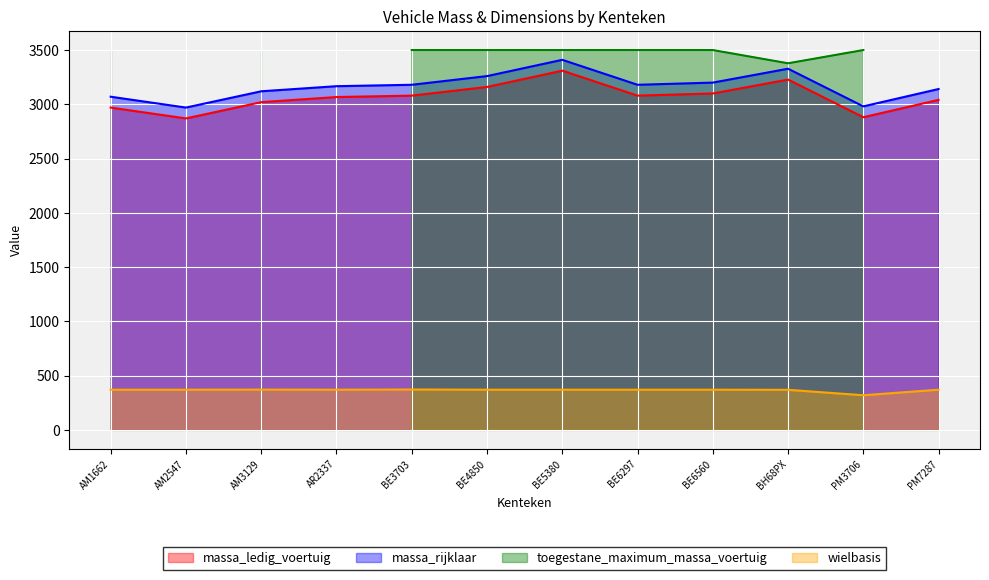

Read the wielbasis value at BH68PX, to the nearest 5.

370